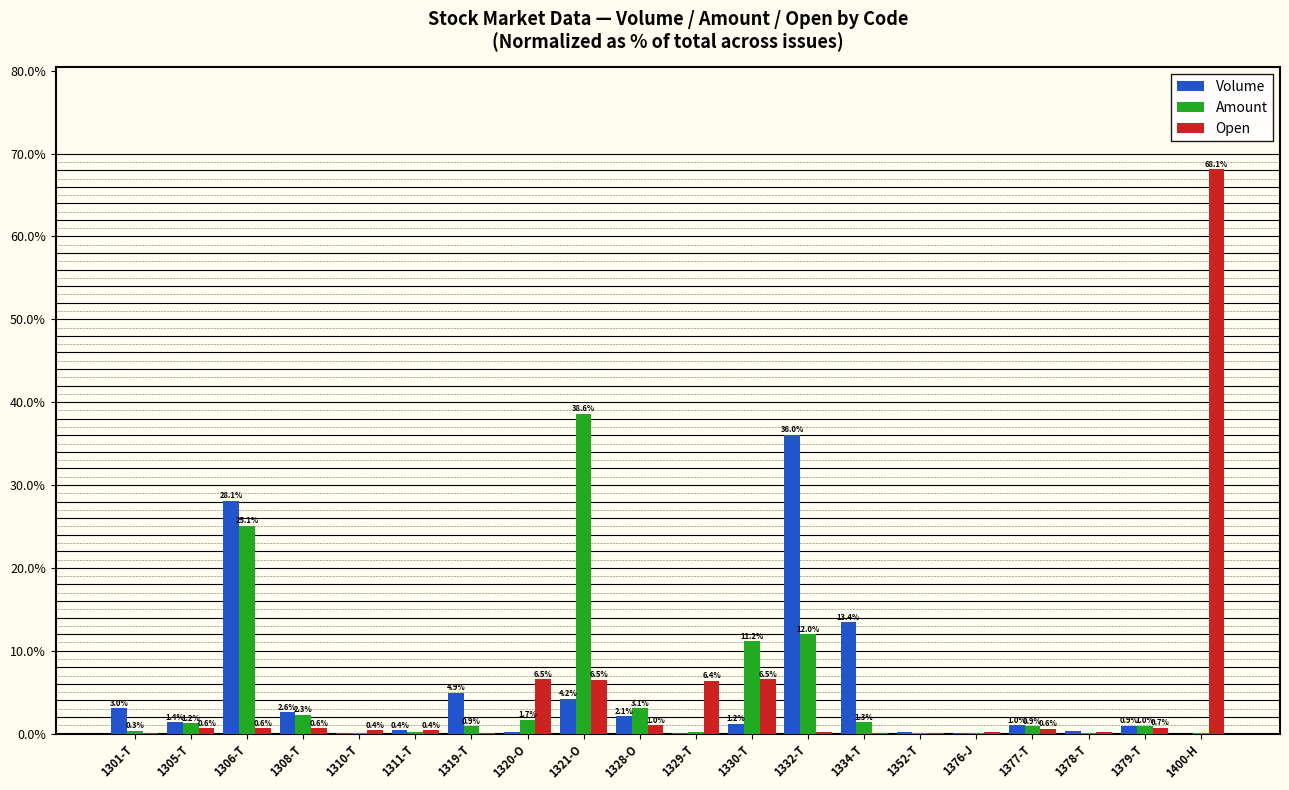

What is the sum of the Open values at 1329-T and 1311-T?

6.8